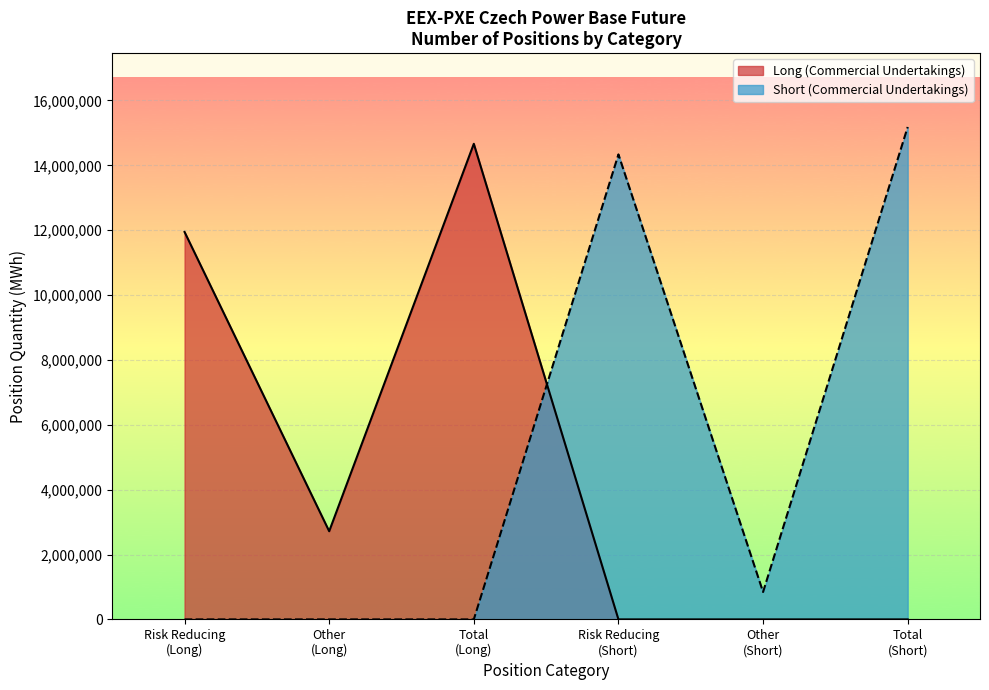

True or false: Long (Commercial Undertakings) and Short (Commercial Undertakings) intersect in this chart.

True